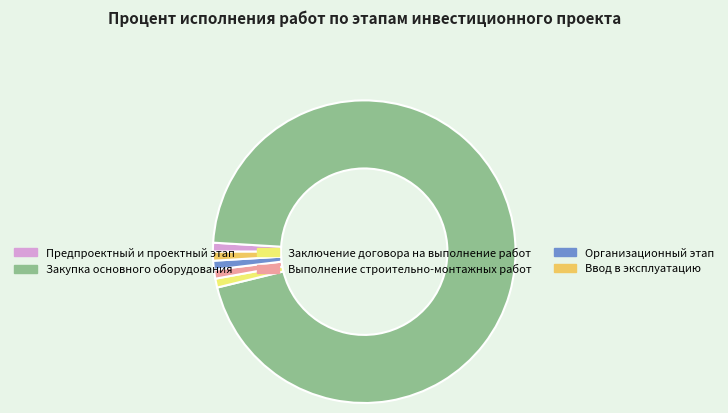

How many segments does this pie chart have?

6